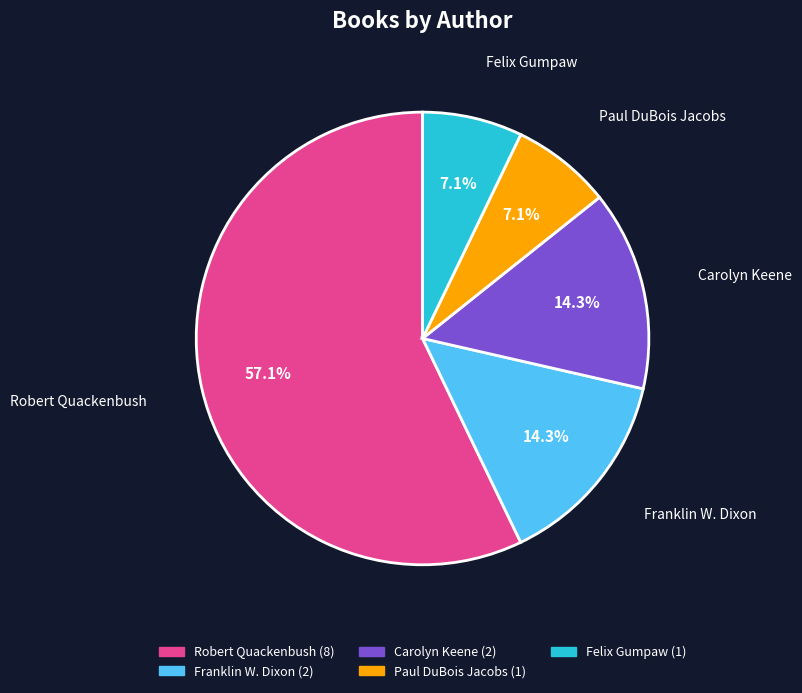

Does any single category account for the majority?

Yes